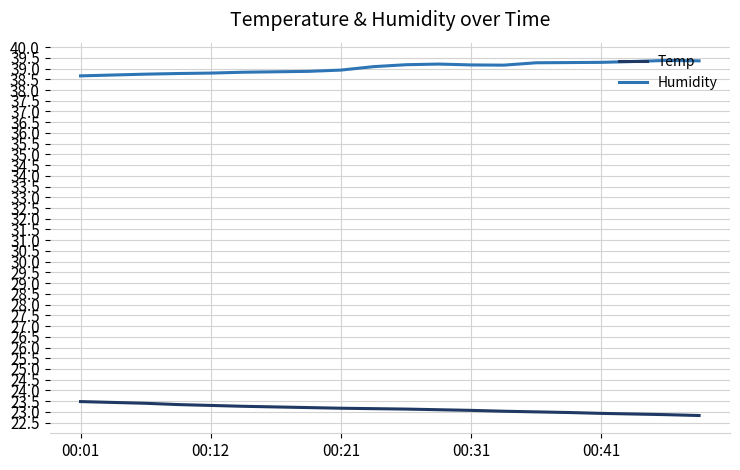

True or false: Temp and Humidity cross at least once.

False